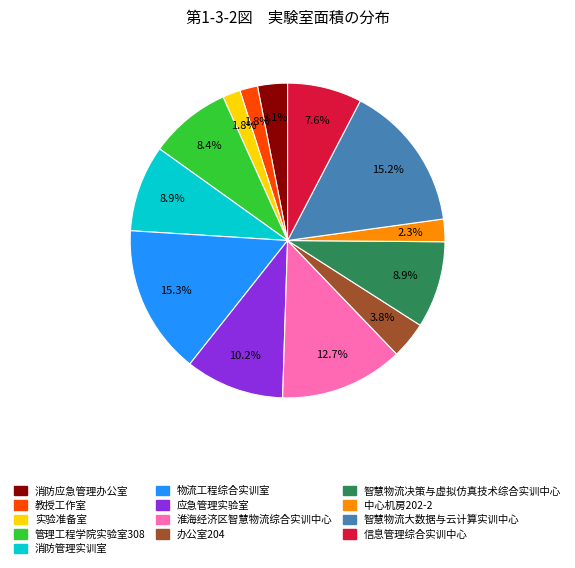

True or false: 办公室204 accounts for 19% of the total.

False